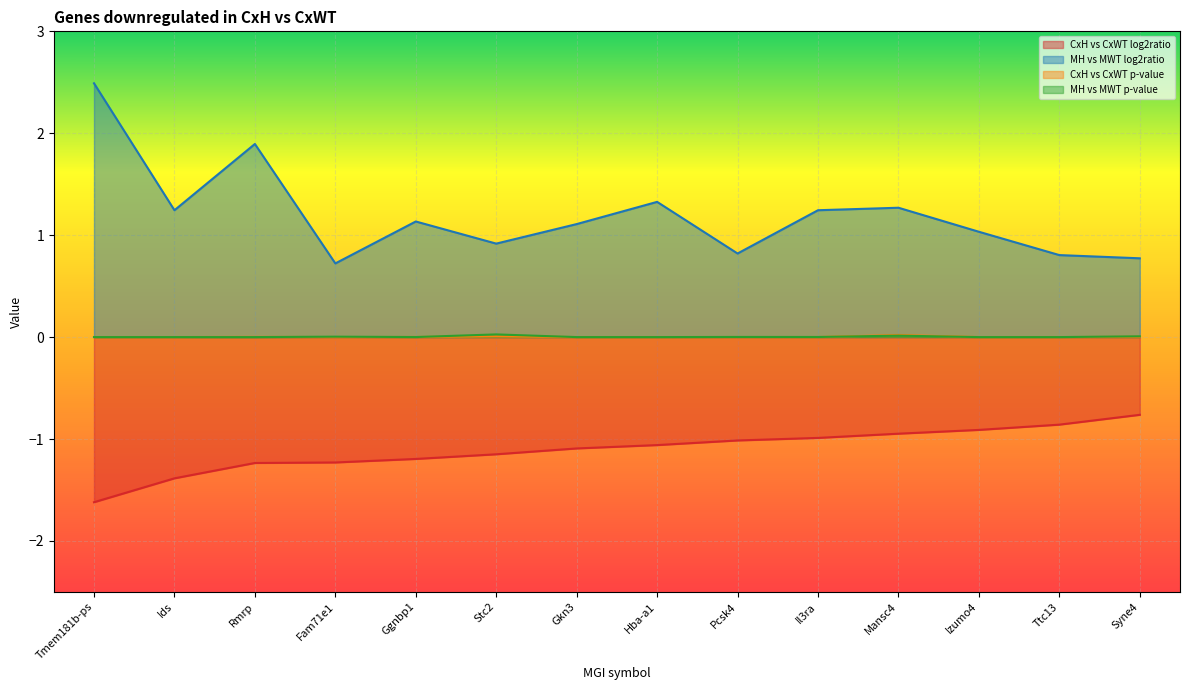

How many lines are shown in the chart?

4